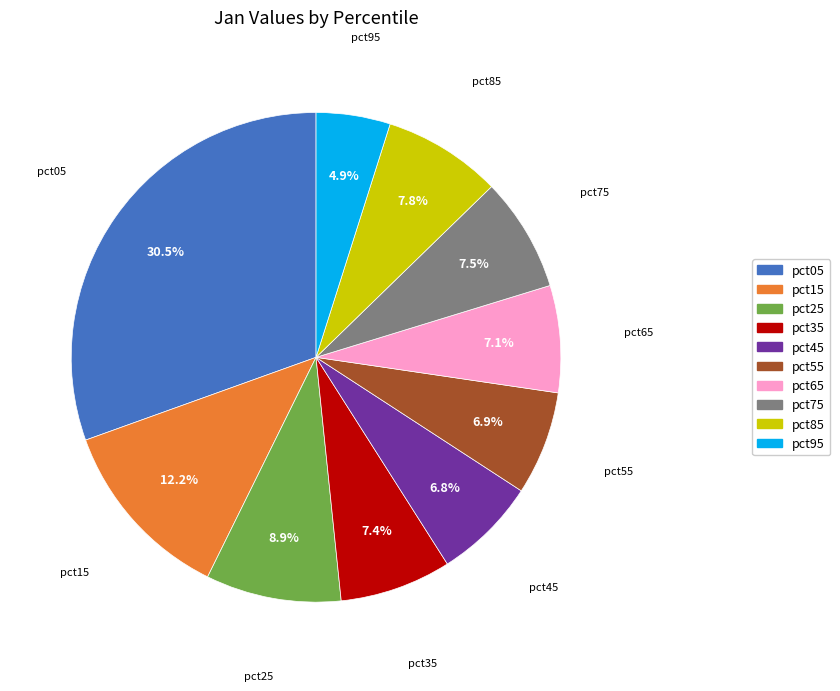

True or false: pct05 accounts for 16% of the total.

False